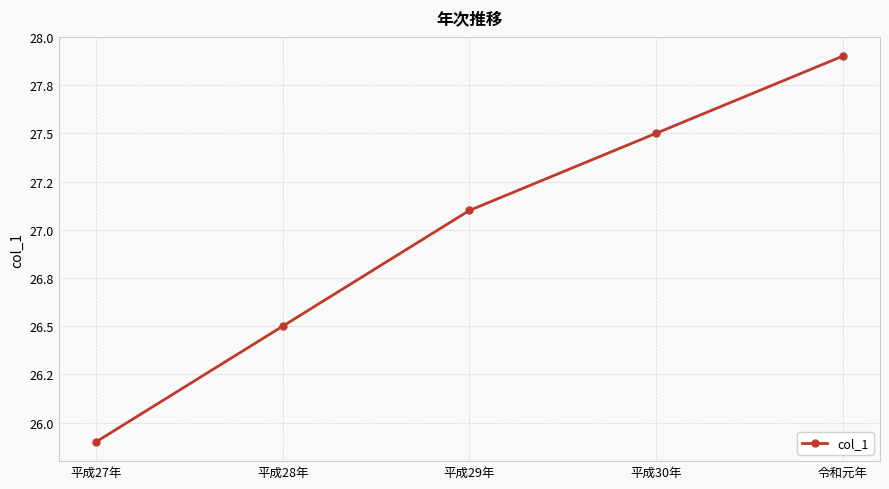

Rank the categories by value from lowest to highest.

平成27年, 平成28年, 平成29年, 平成30年, 令和元年